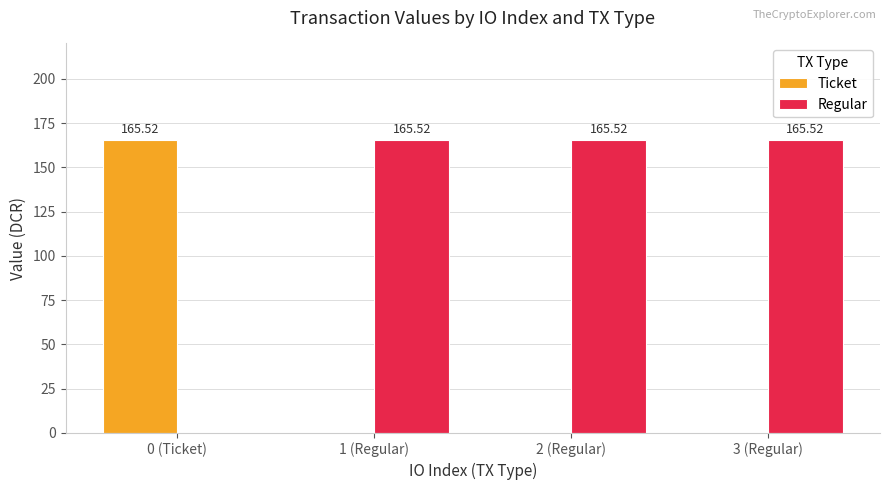

What is the sum of all Ticket values?

165.5